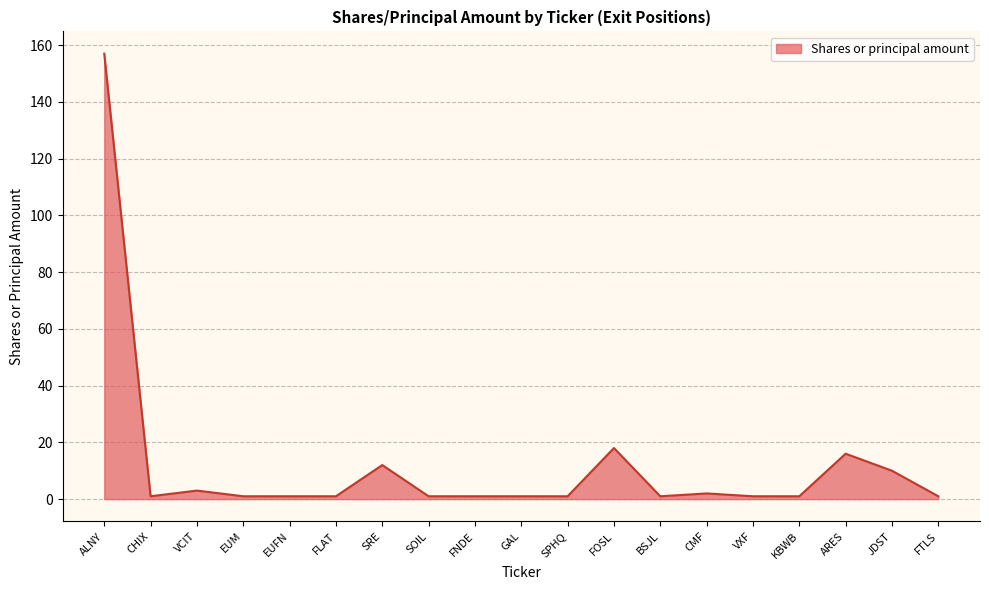

At which category does the data reach its first local peak?

VCIT